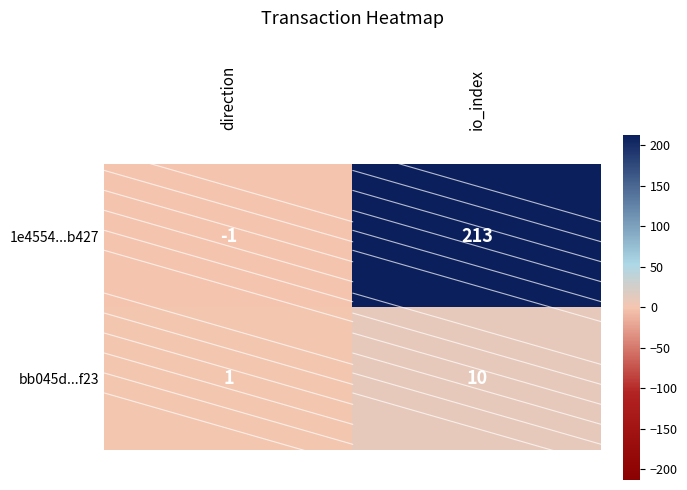

What is the difference between the 1e4554...b427 values at io_index and direction?

214